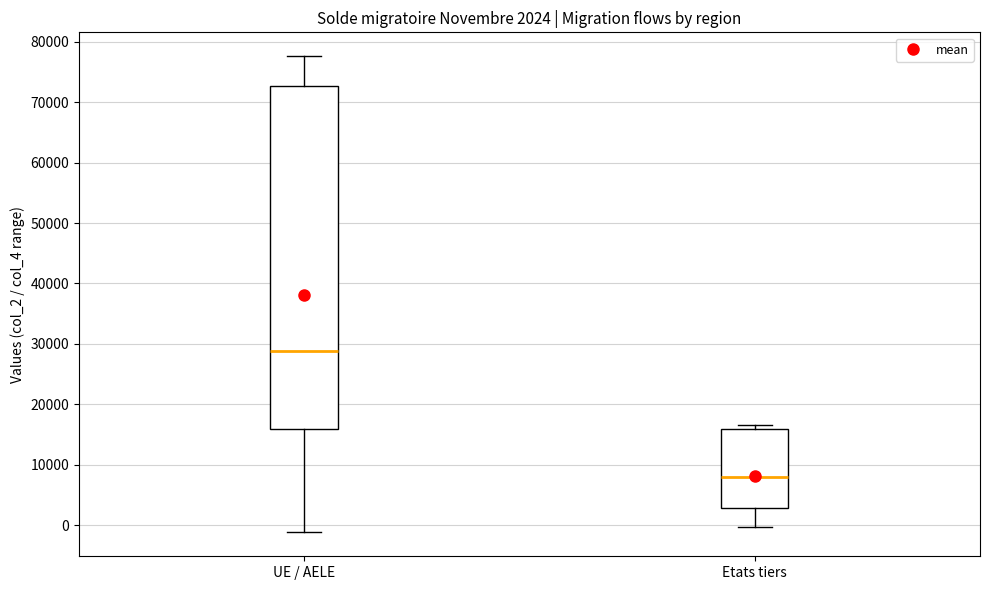

Comparing the boxes themselves (not the whiskers), which one is the tallest?

UE / AELE